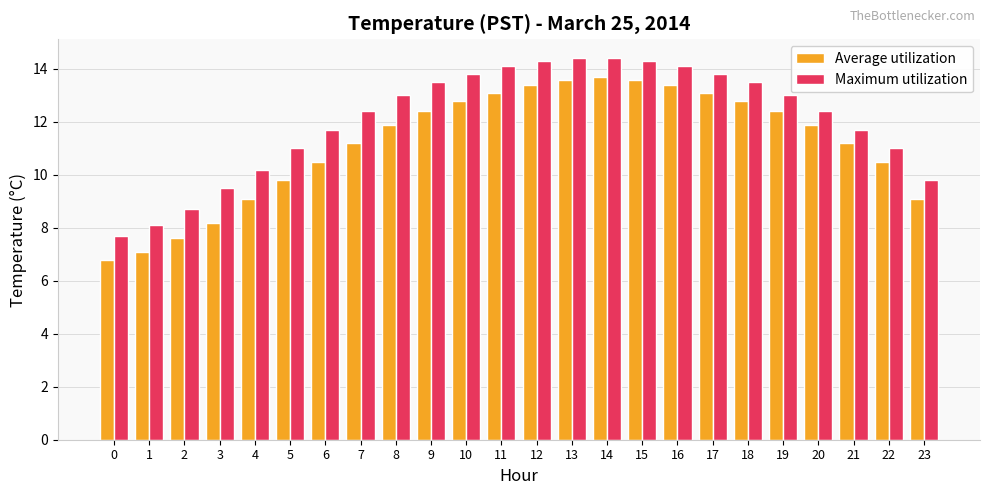

Reading left to right, what are all the values shown in this chart?

Average utilization: 6.8	7.1	7.6	8.2	9.1	9.8	10.5	11.2	11.9	12.4	12.8	13.1	13.4	13.6	13.7	13.6	13.4	13.1	12.8	12.4	11.9	11.2	10.5	9.1
Maximum utilization: 7.7	8.1	8.7	9.5	10.2	11.0	11.7	12.4	13.0	13.5	13.8	14.1	14.3	14.4	14.4	14.3	14.1	13.8	13.5	13.0	12.4	11.7	11.0	9.8